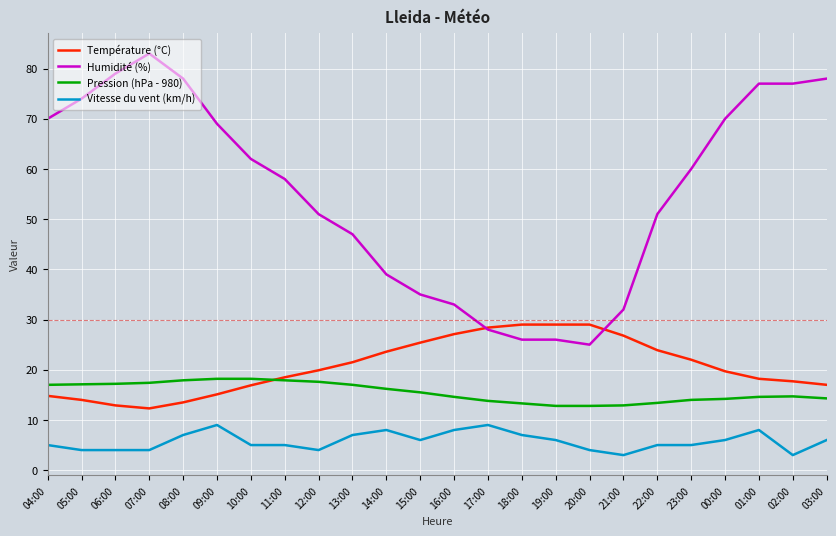

What position from the left is 18:00?

15